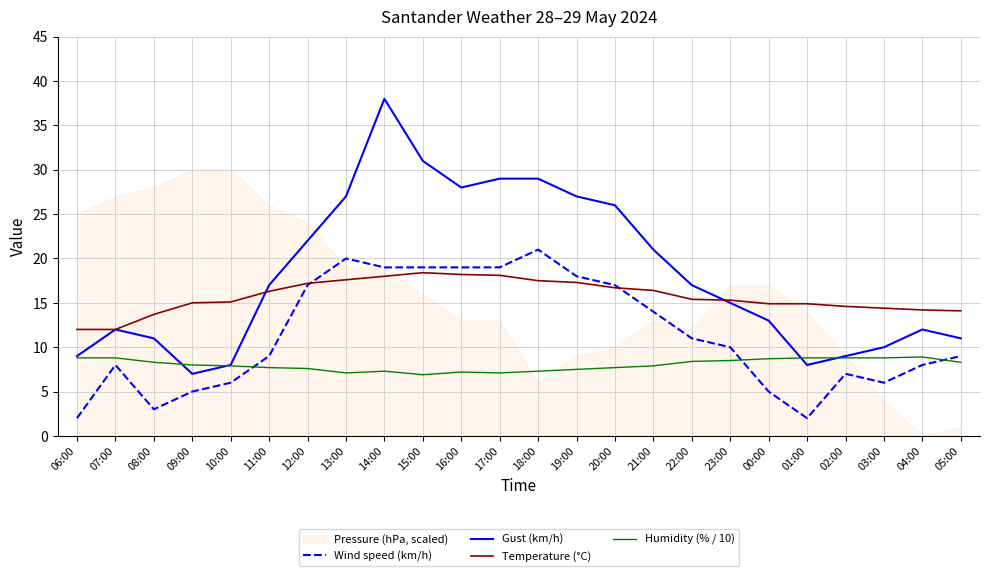

Which series has the largest total across all categories?

Gust (km/h)